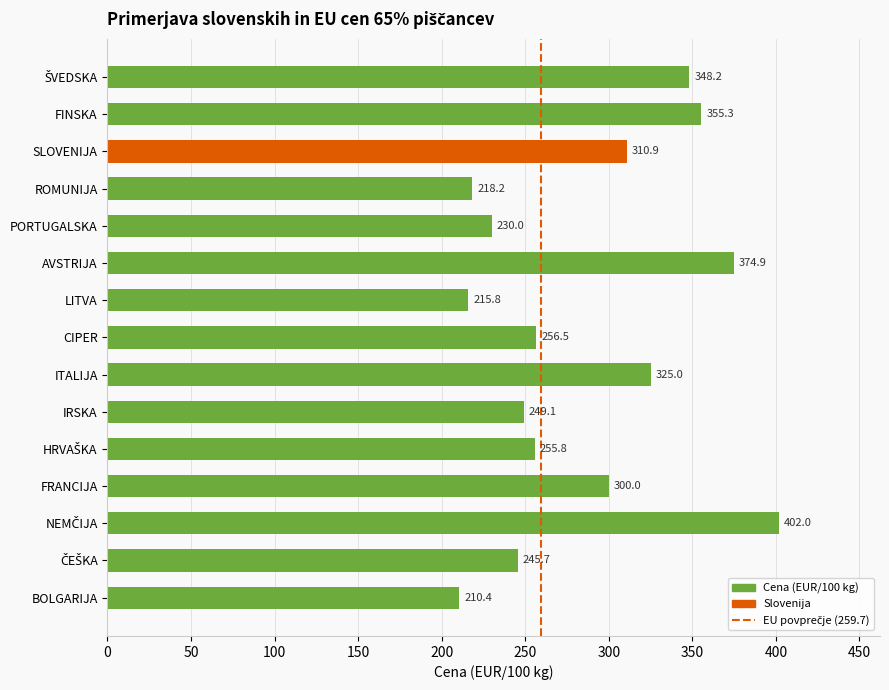

How many distinct data groups are displayed?

1